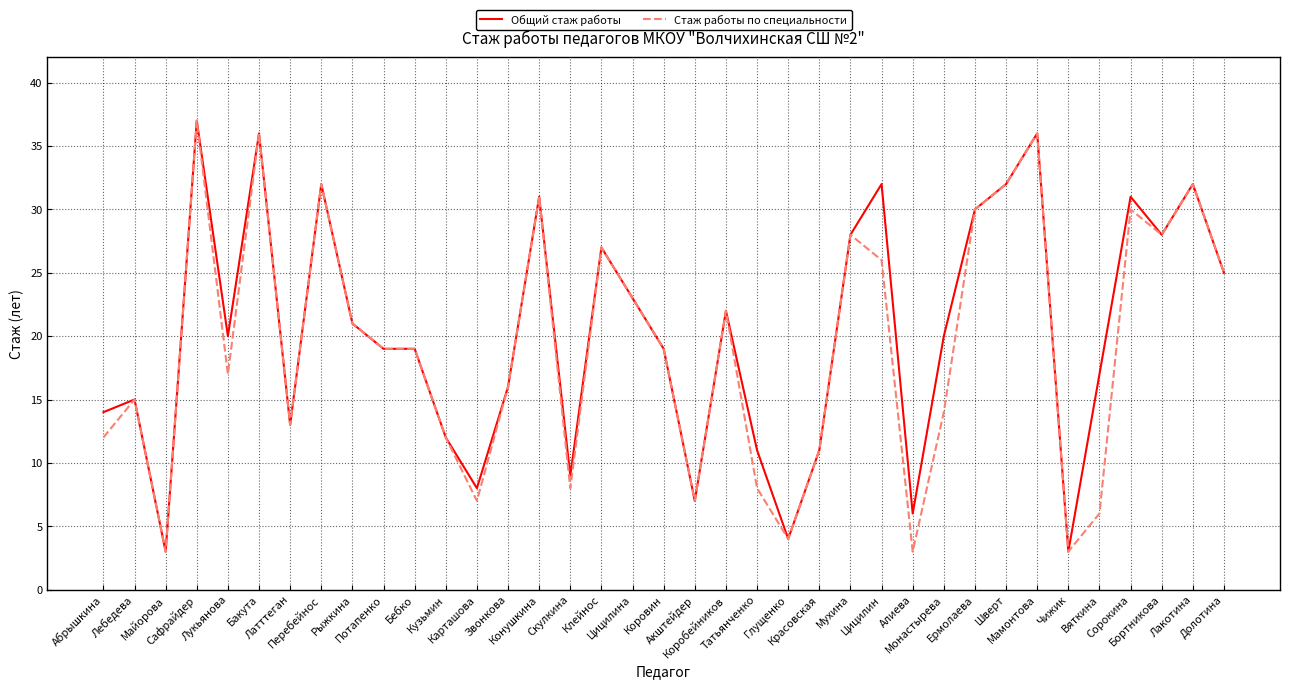

What value does the Общий стаж работы series have at Долотина?

25